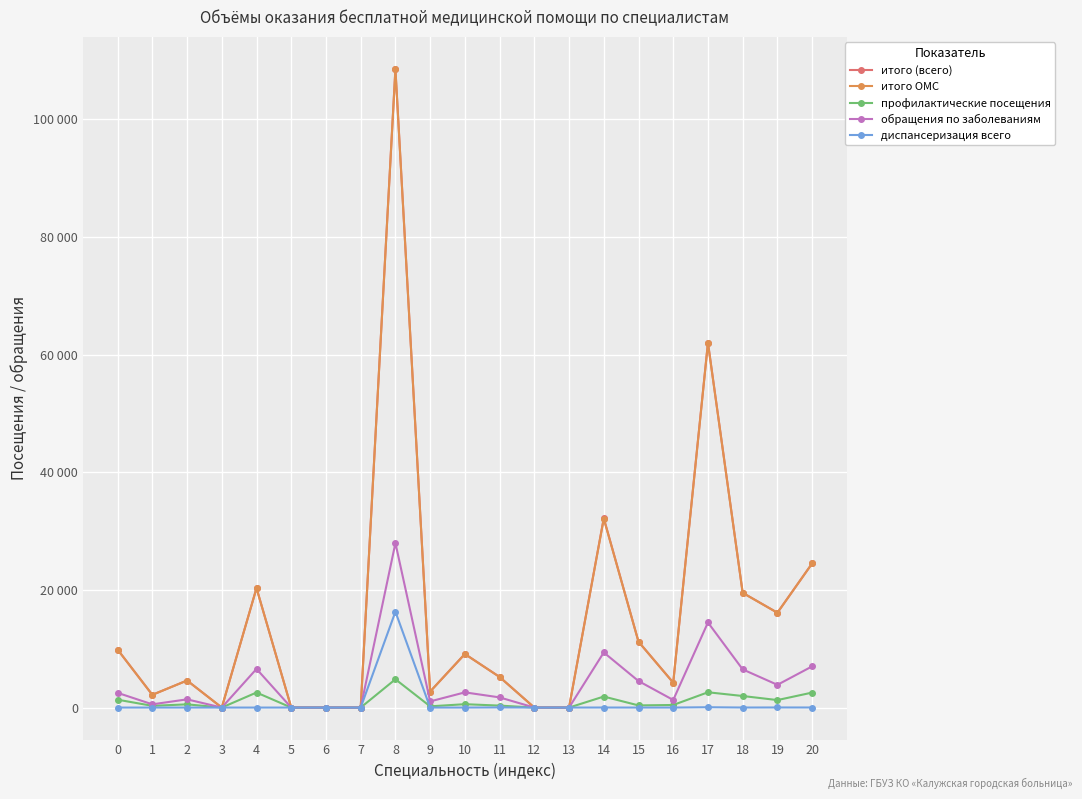

What is the value of the итого (всего) point at the 15th from the left?

32203